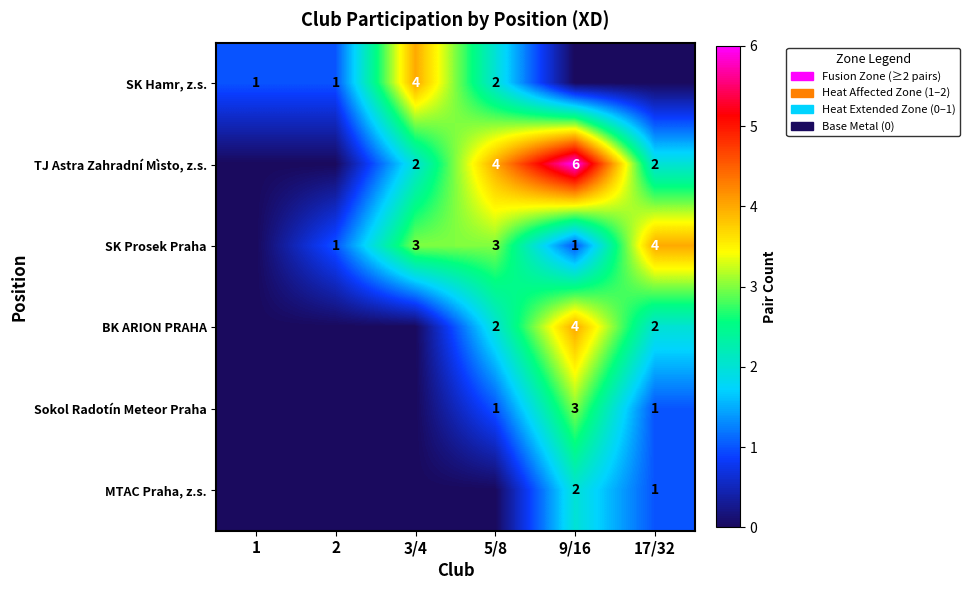

True or false: TJ Astra Zahradní Mìsto, z.s. has a value of 2 at 17/32.

True